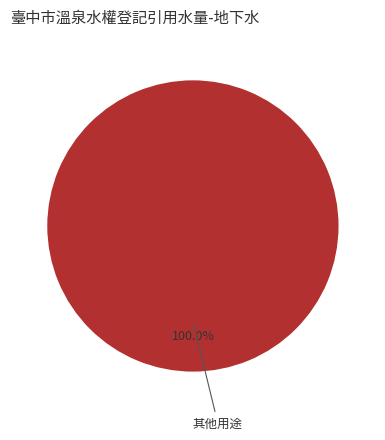

Is there any slice that represents more than half of the pie?

Yes